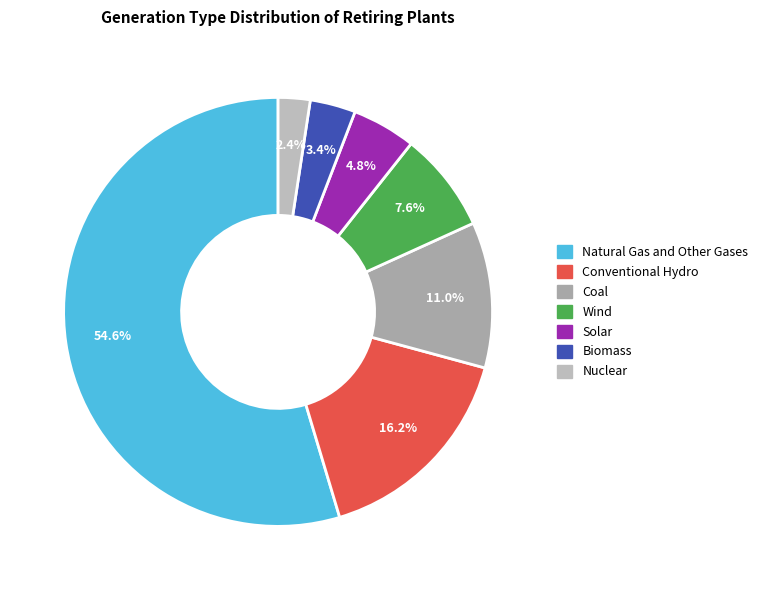

Count the number of slices in the pie.

7